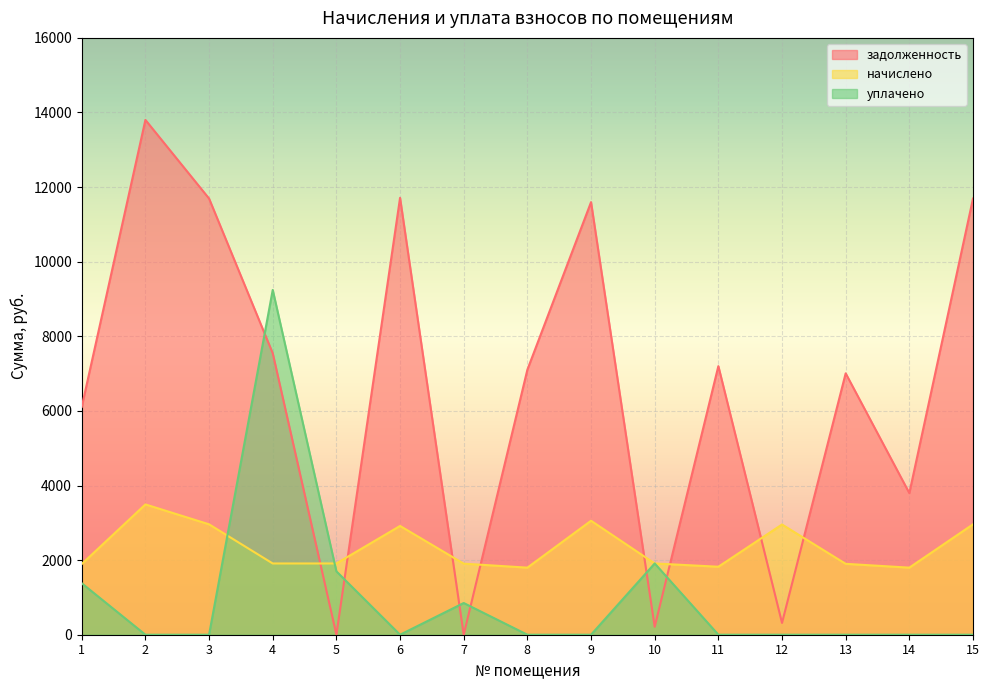

At which category is the sum across all series the highest?

4